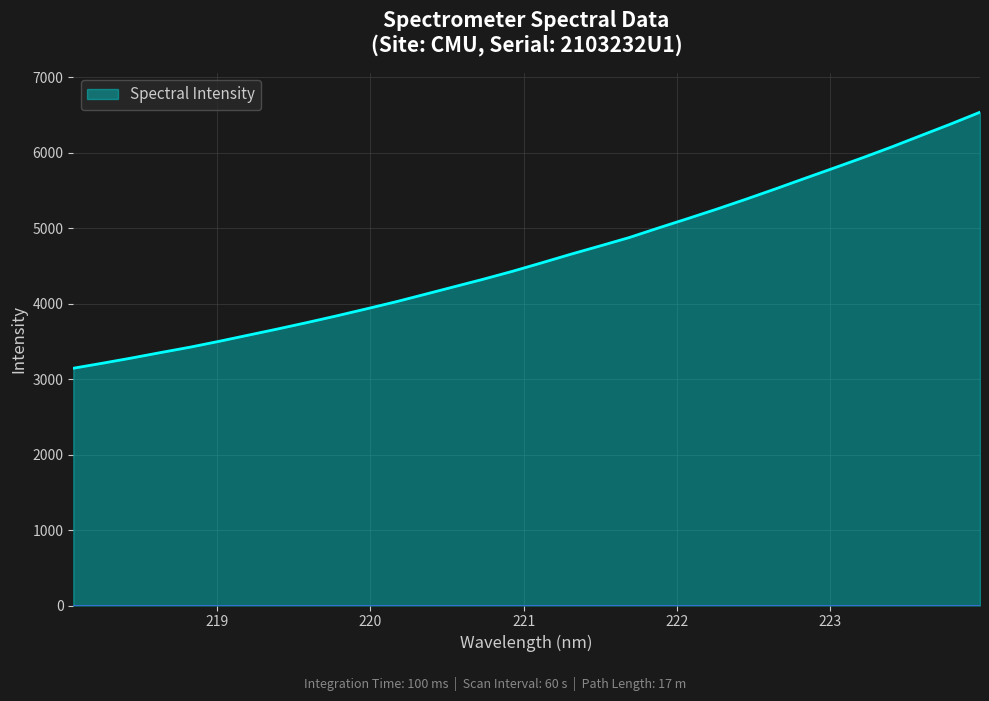

Reading left to right, what are all the values shown in this chart?

3143.9	3210.7	3280.0	3352.8	3423.8	3502.2	3584.0	3665.8	3750.5	3838.2	3929.5	4022.4	4122.0	4222.4	4322.7	4427.7	4540.0	4654.6	4764.3	4875.9	5003.1	5126.9	5253.3	5384.8	5520.3	5659.1	5796.6	5935.4	6079.5	6230.2	6380.2	6536.4